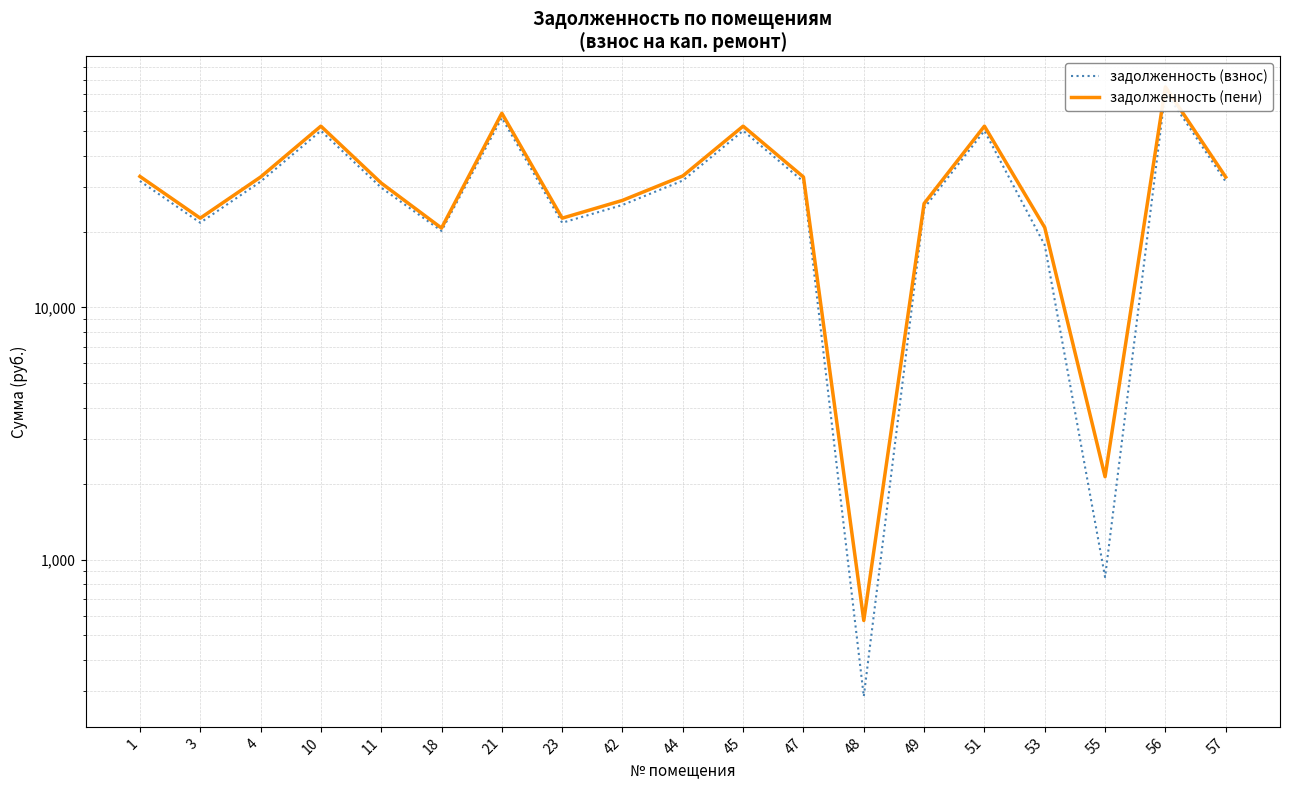

True or false: задолженность (пени) and задолженность (взнос) cross at least once.

False